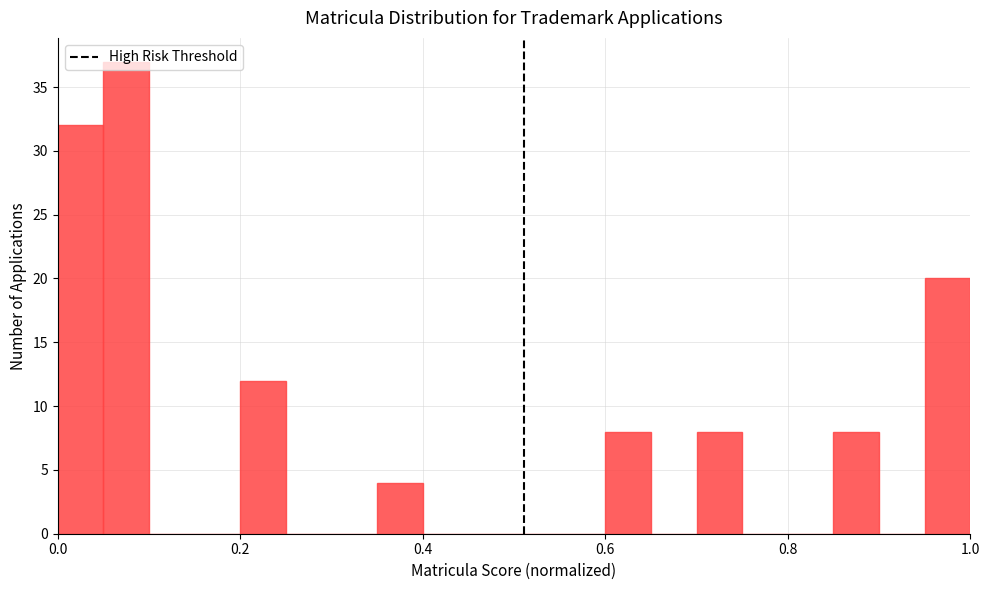

Around what value on the x-axis is the tallest bar? Give the approximate position of its centre, as read against the axis.

0.08